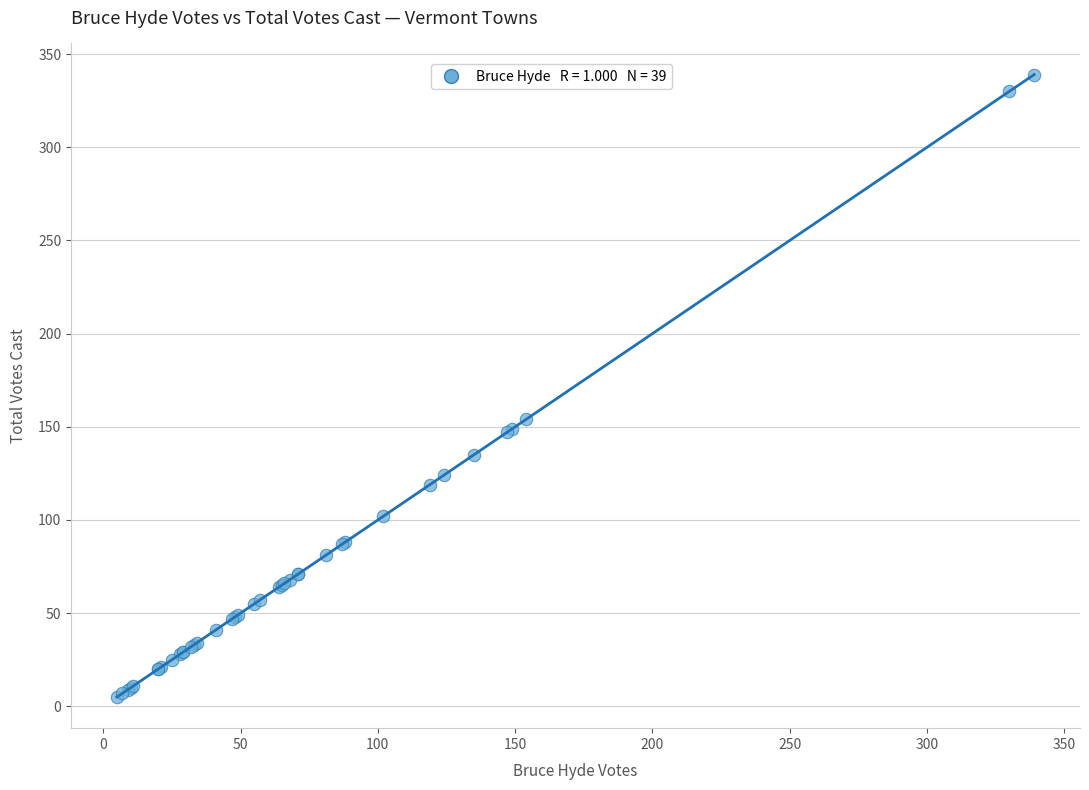

What Y value in the scatter plot is closest to 172?

154